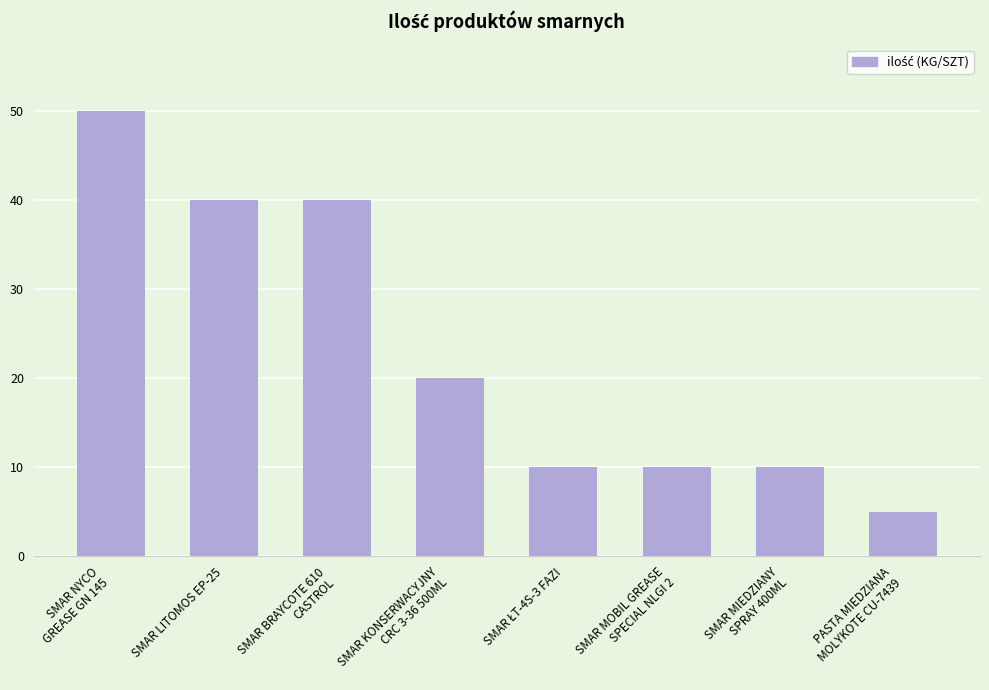

Is it true that the value at SMAR LITOMOS EP-25 is 23?

False